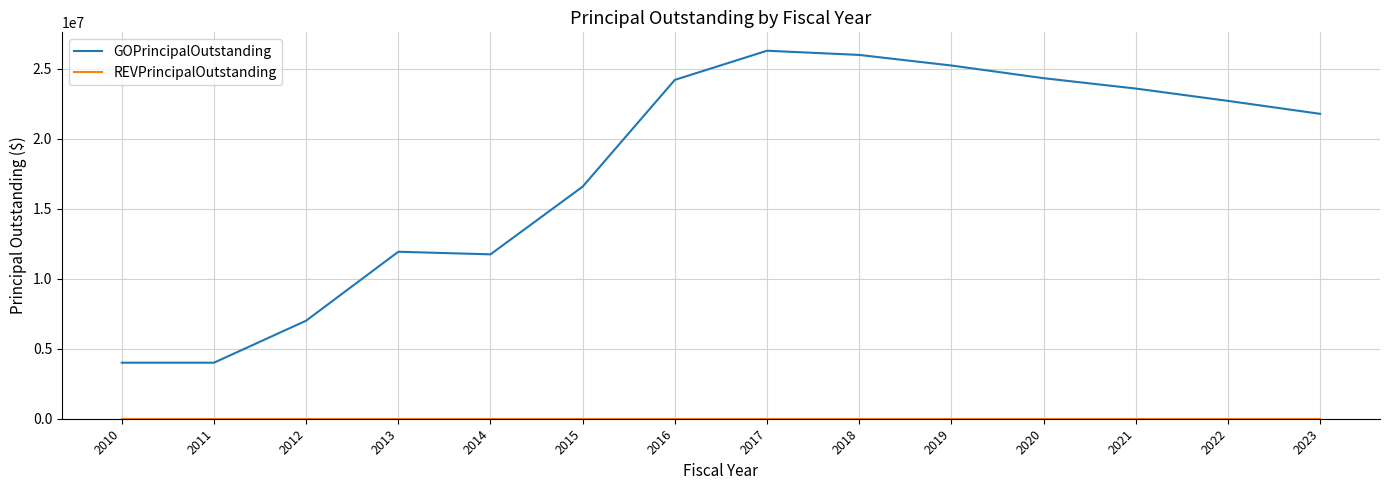

Which series has the widest spread of values?

GOPrincipalOutstanding